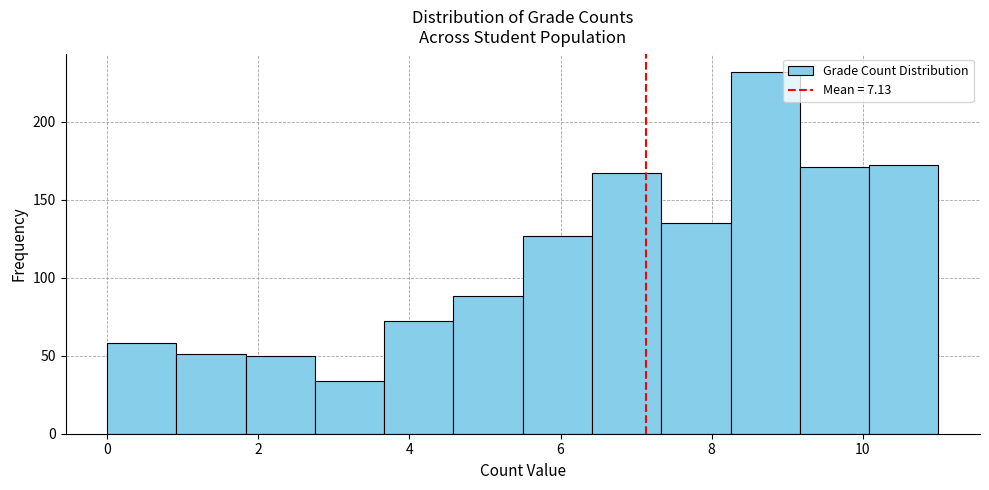

What is the height of the bar covering 5.6 to 6.4 on the x-axis? Neither the bar edges nor the heights are printed on the chart, so give them approximately, as read against the axes.

125